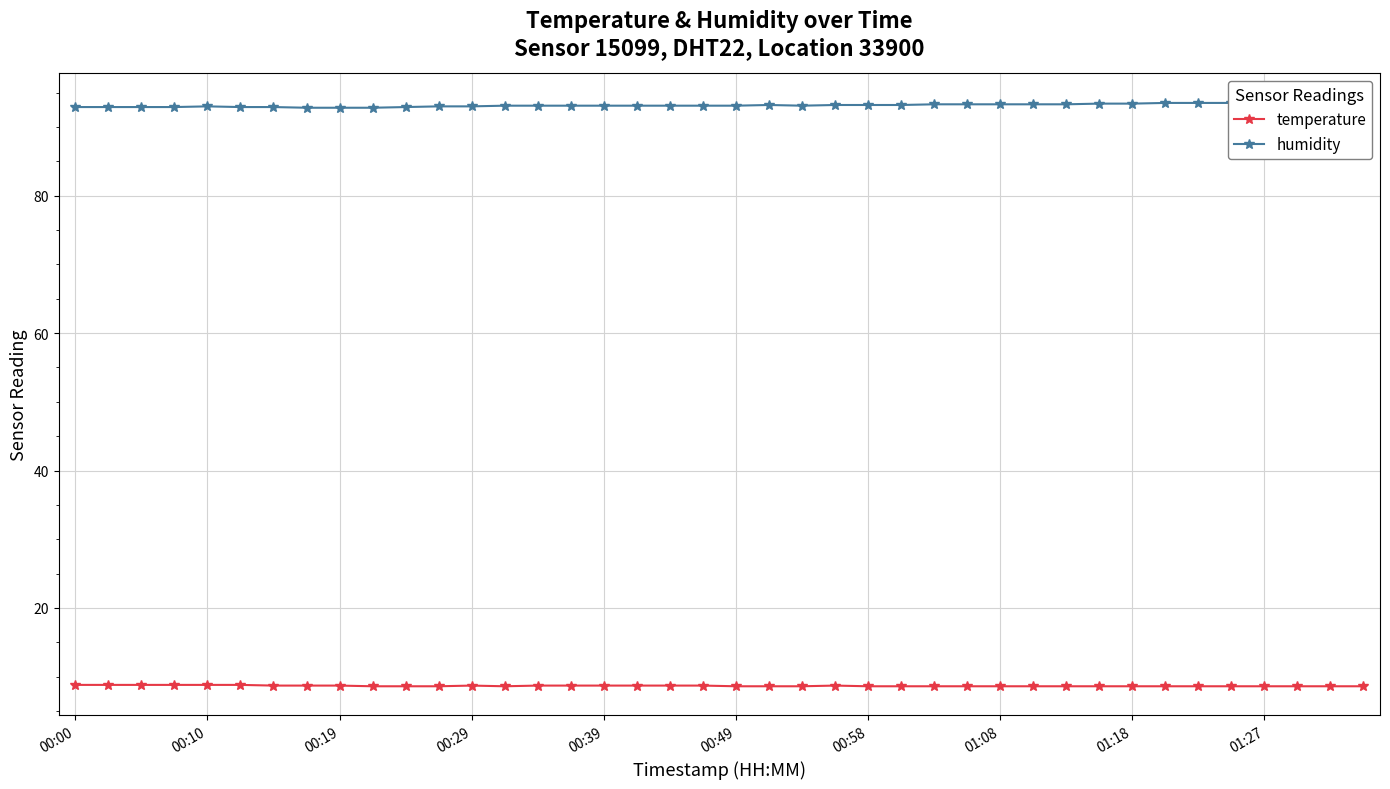

List the series in order of their peak value, highest first.

humidity, temperature